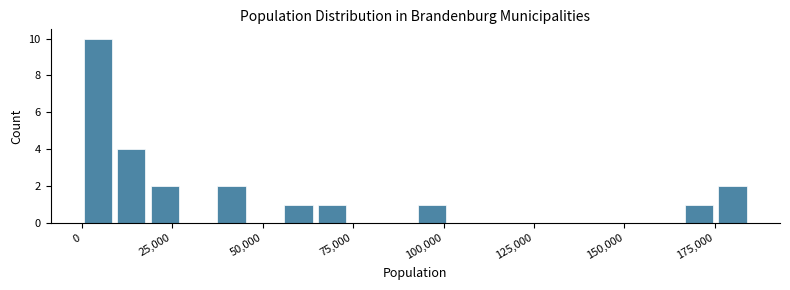

Around what value on the x-axis is the tallest bar? Give the approximate position of its centre, as read against the axis.

5000